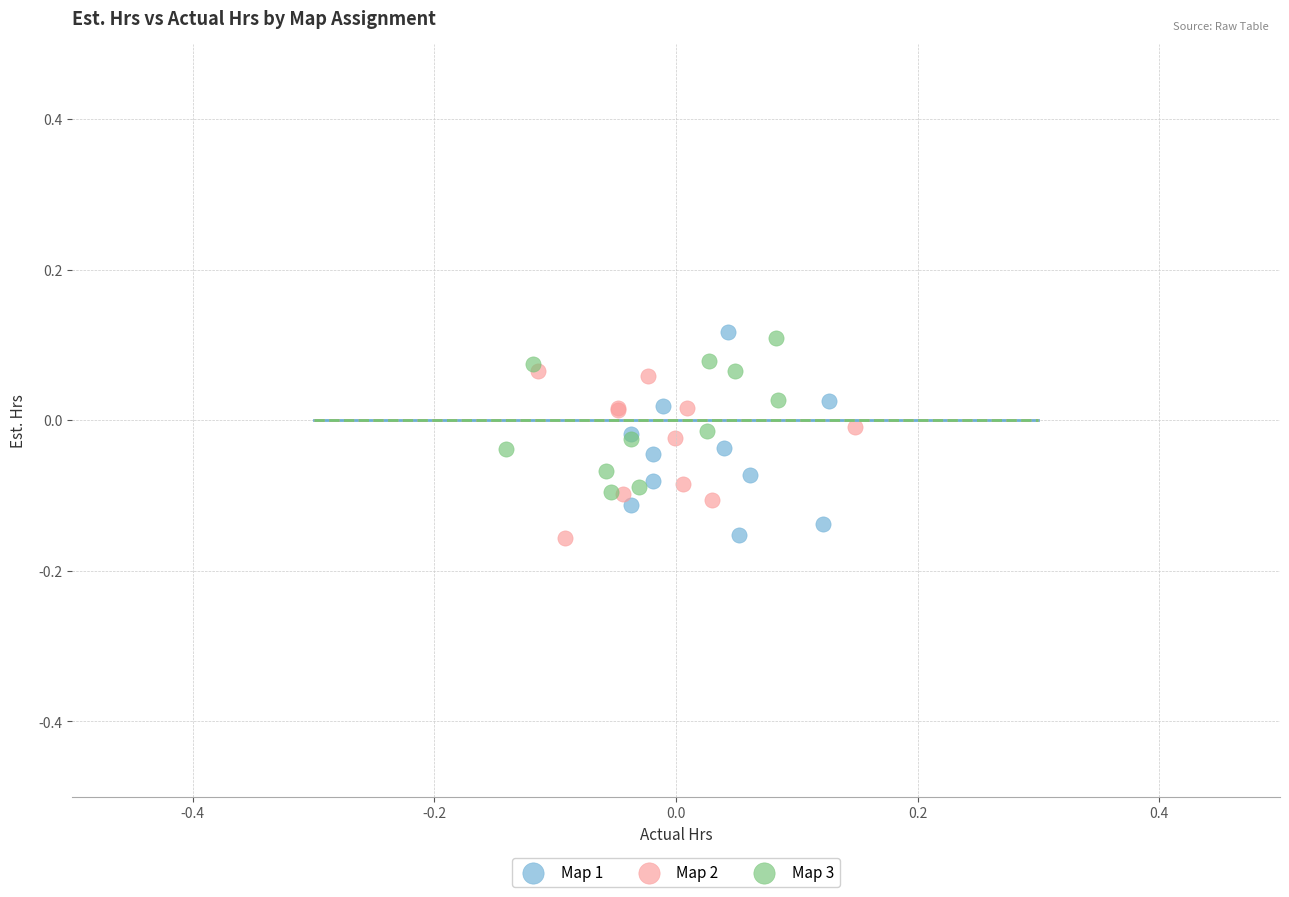

What are all the series names shown in the legend?

Map 1, Map 2, Map 3